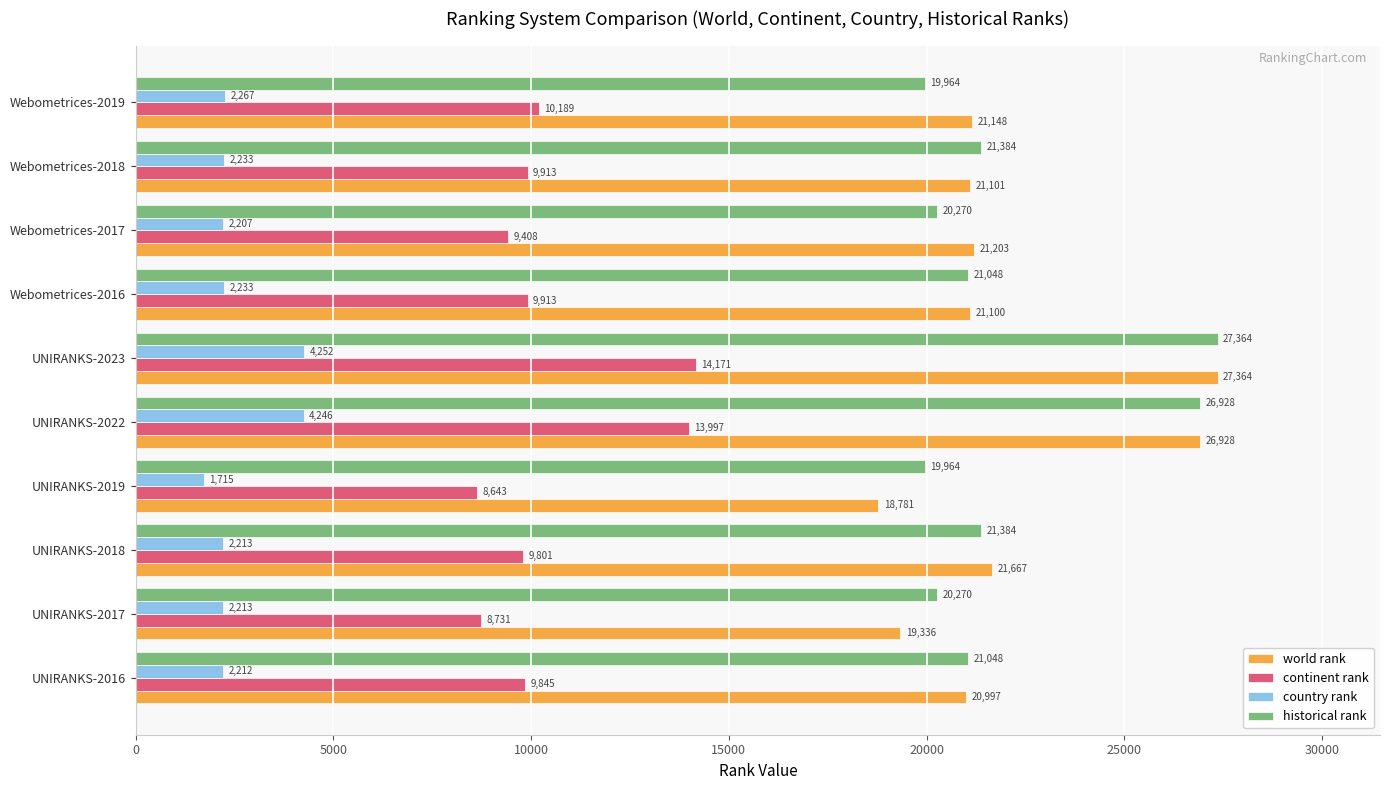

At which label is country rank closest to 2983?

Webometrices-2019